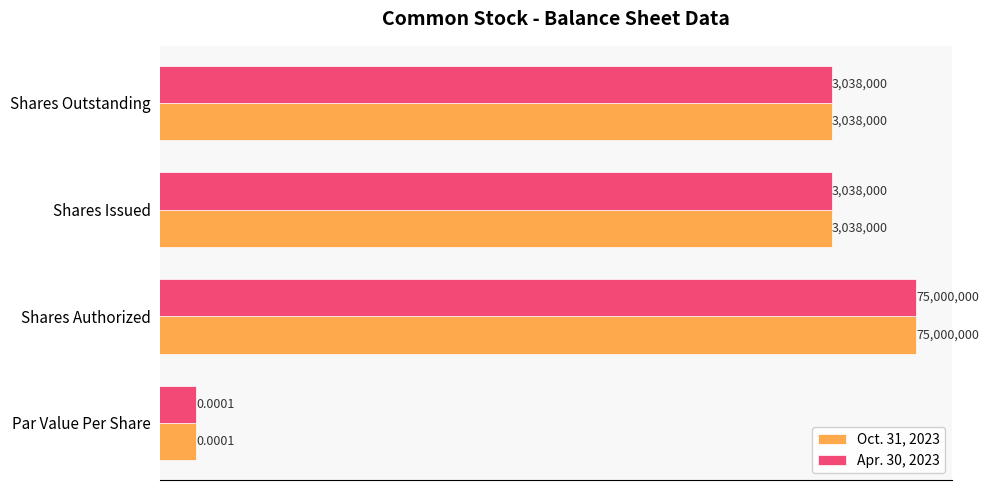

What is the difference between the maximum and second lowest values in the Oct. 31, 2023 series?

71962000.0